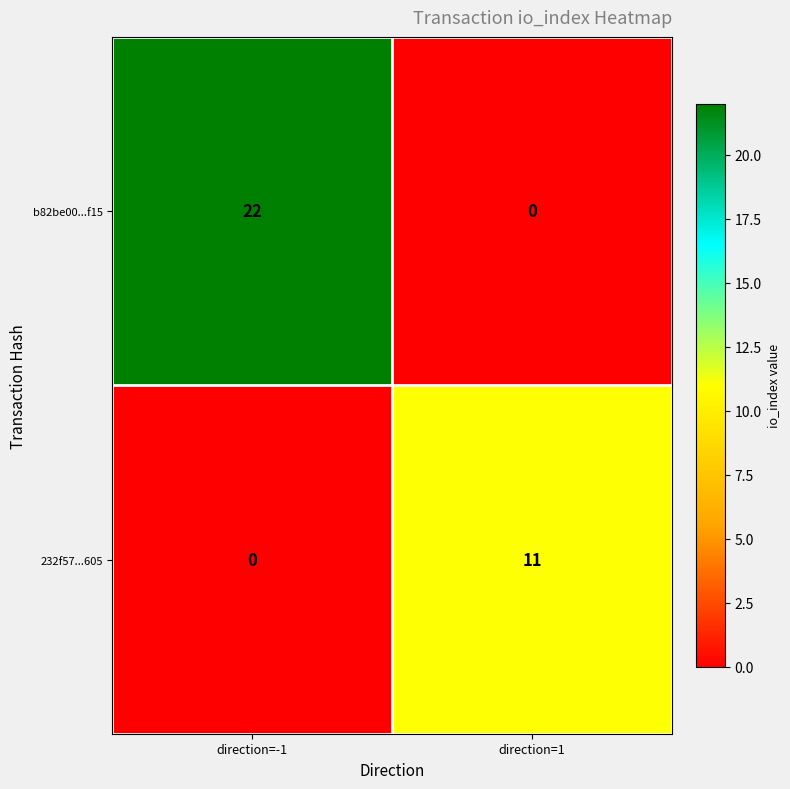

The b82be00...f15 series shows 0 at direction=1. True or false?

True